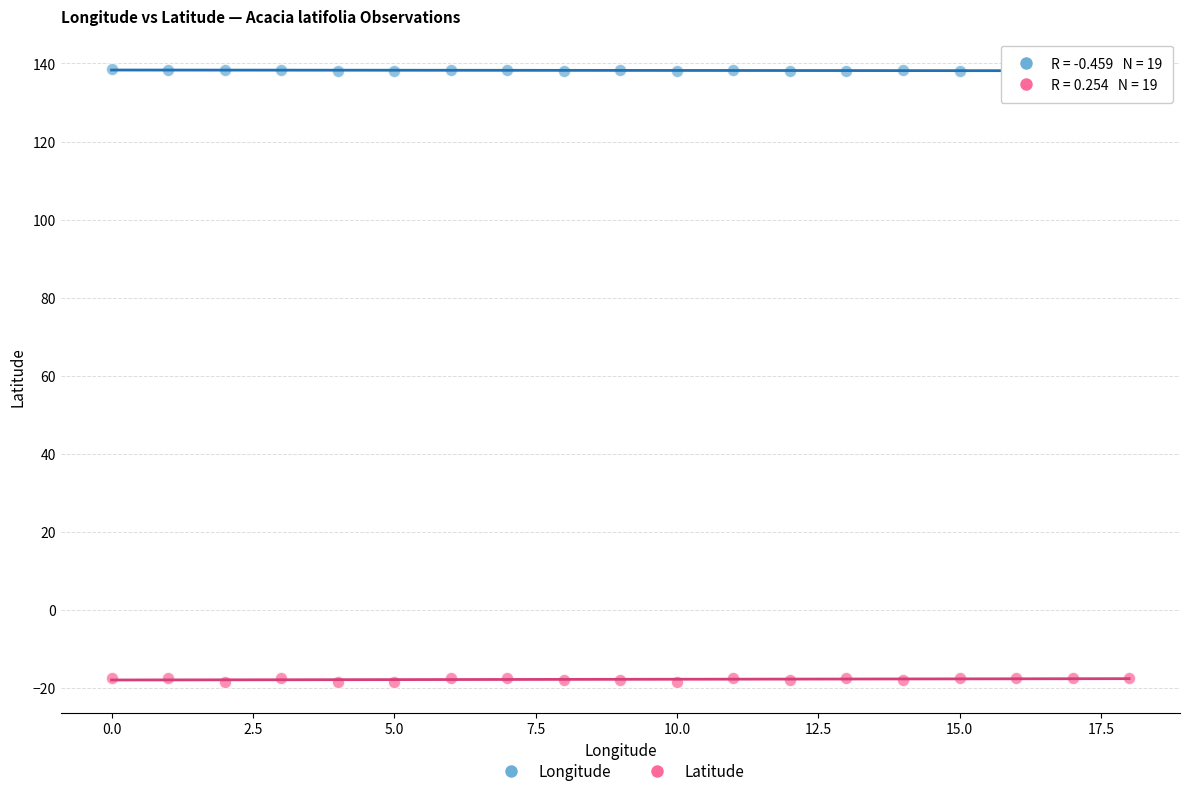

What are all the series names shown in the legend?

Longitude, Latitude